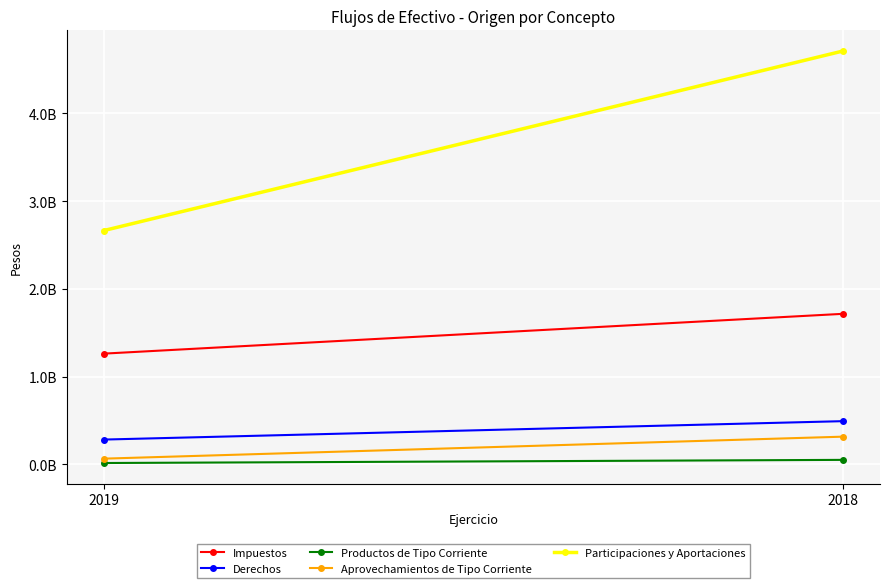

How many lines are shown in the chart?

5